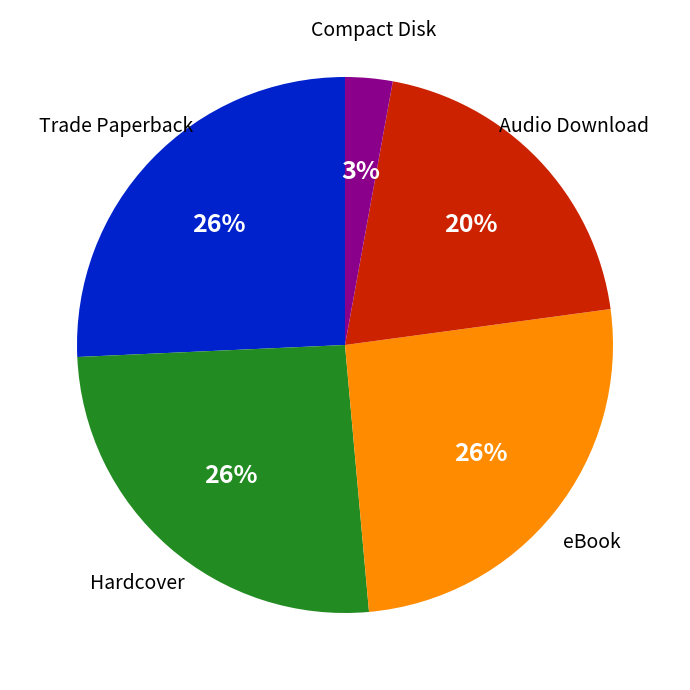

What percentage is the Compact Disk slice, to the nearest percent?

3%